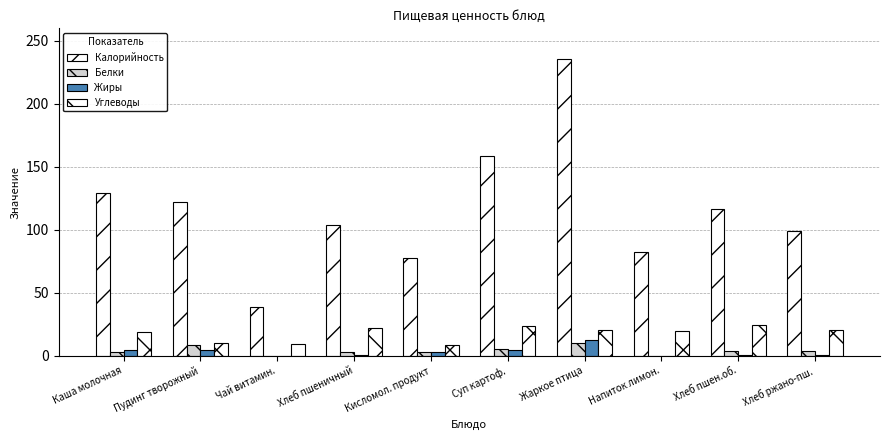

How many groups of bars are there?

10